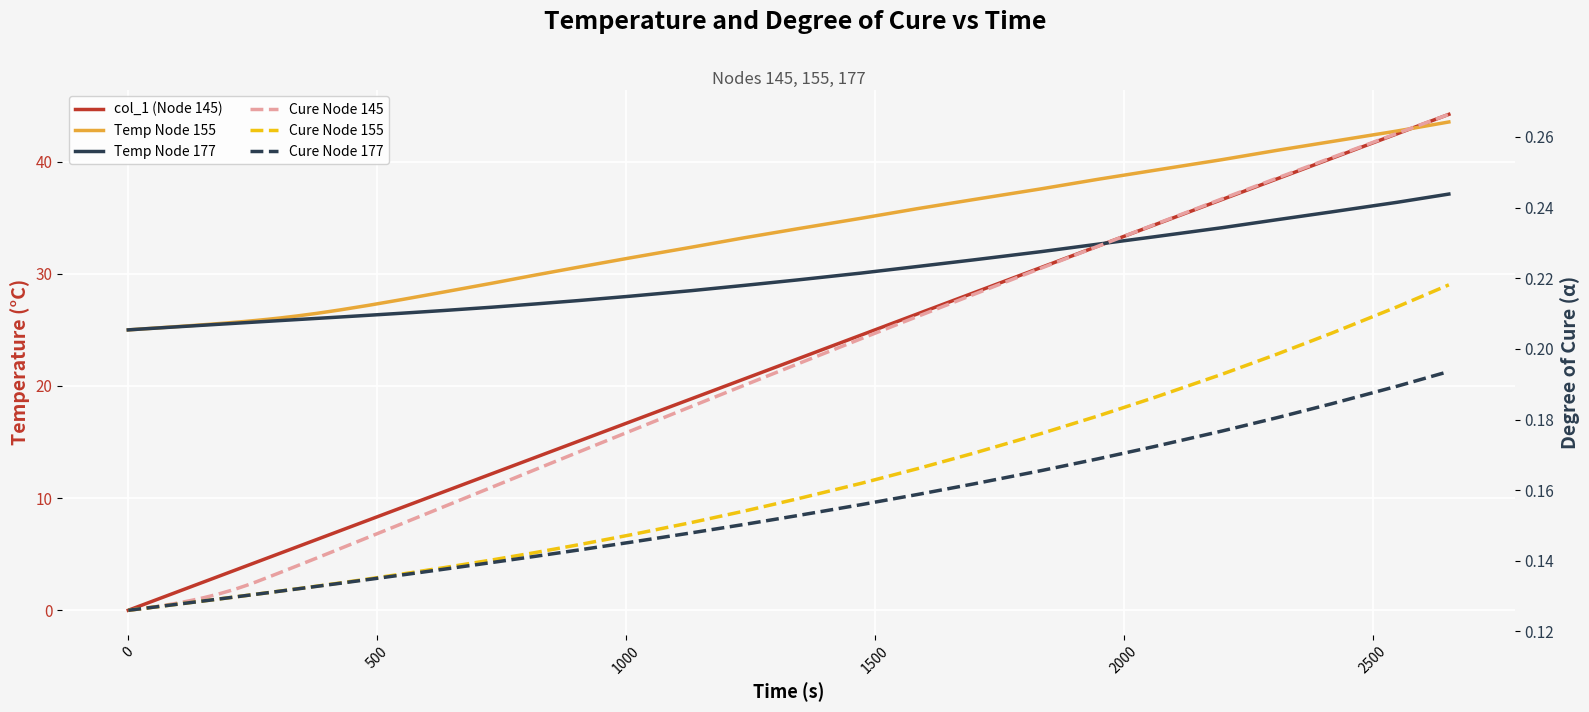

Rank the series by their maximum value, from lowest to highest.

Cure Node 177, Cure Node 155, Cure Node 145, Temp Node 177, Temp Node 155, col_1 (Node 145)